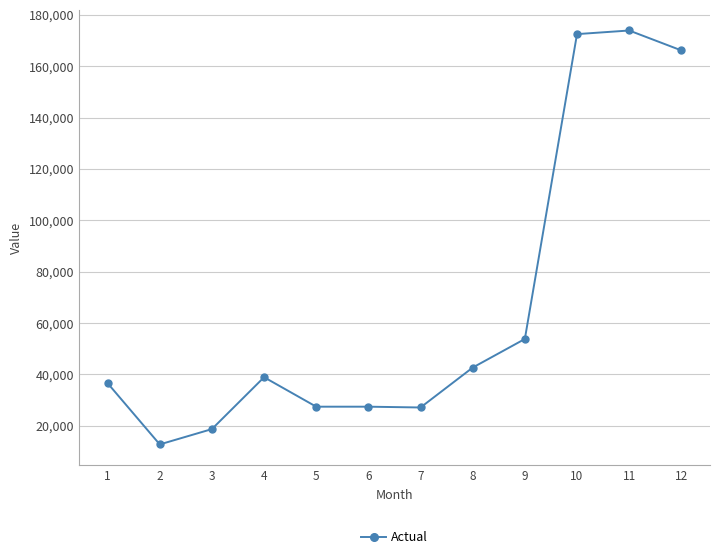

What is the difference between the maximum and minimum values?

161133.2